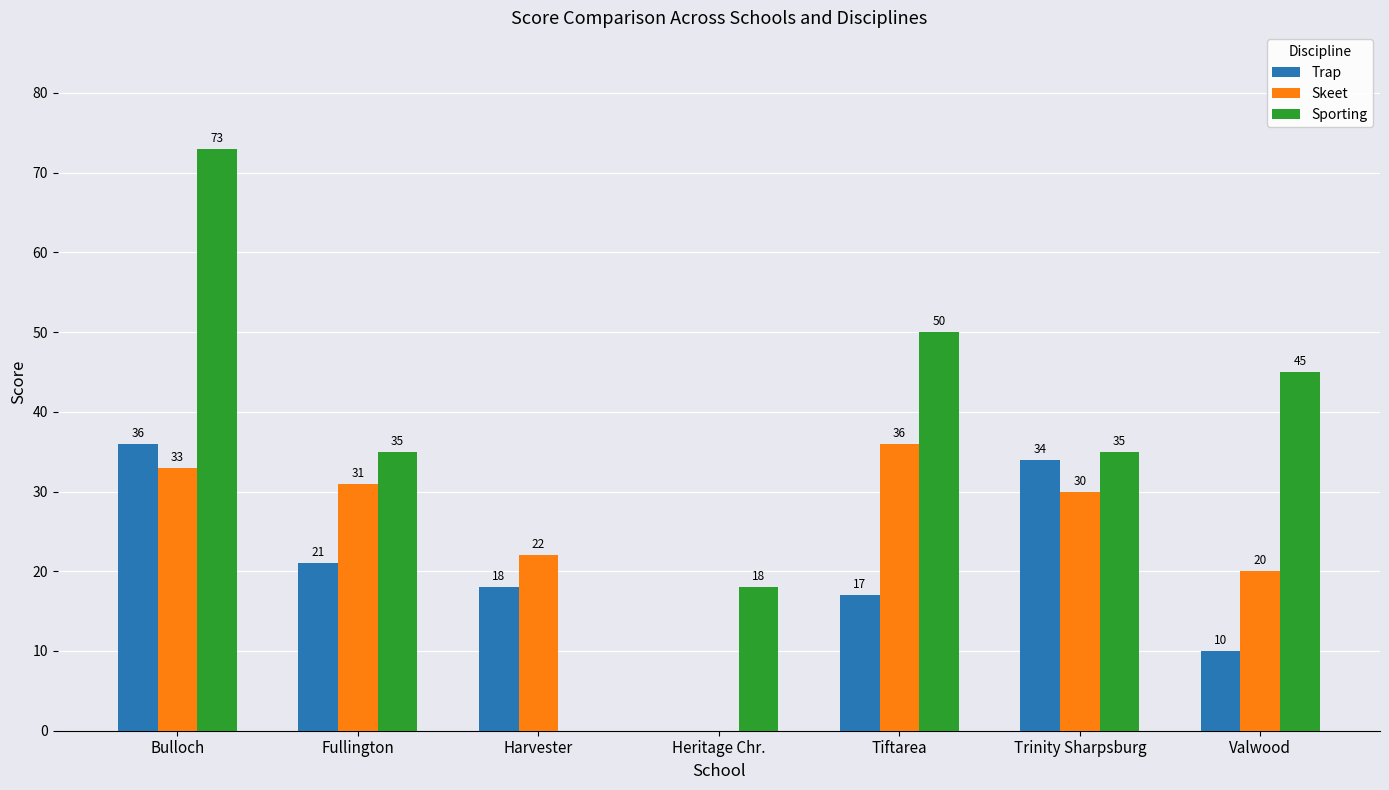

How many groups of bars are there?

7